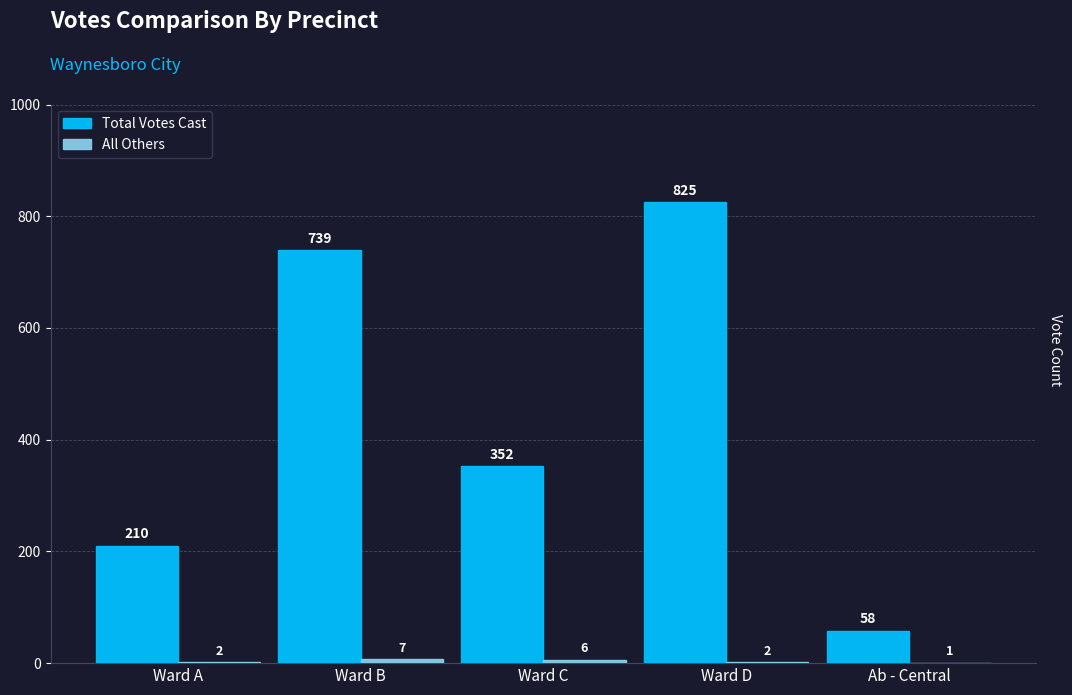

The Total Votes Cast series shows 164 at Ward C. True or false?

False